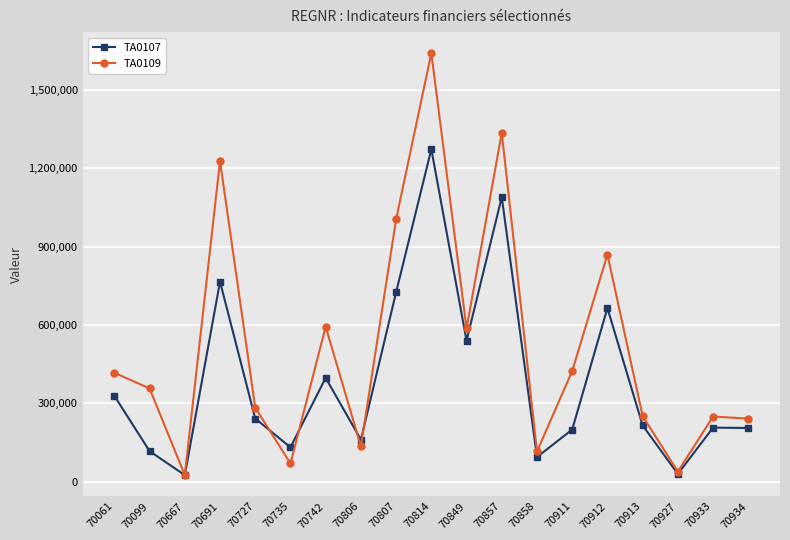

Which category has the highest value in the TA0107 series?

70814